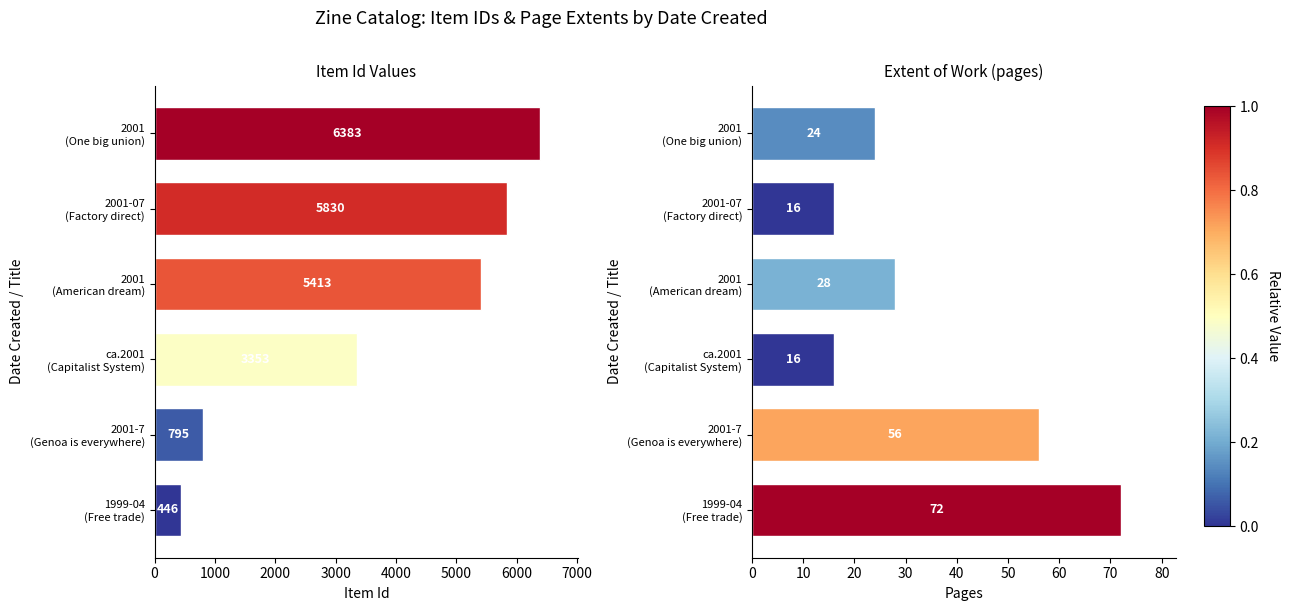

Between 2001 (American dream) and 2001-7 (Genoa is everywhere), which series saw the biggest shift?

Item Id